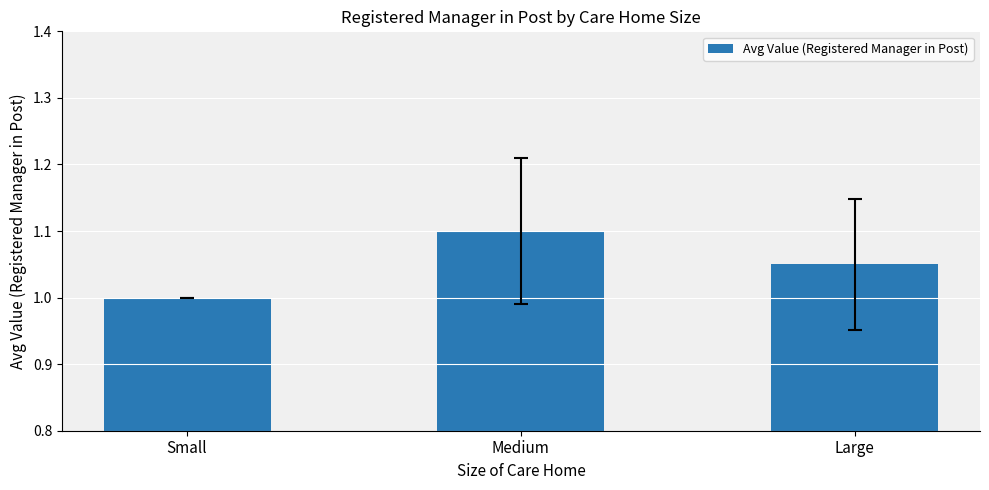

Does the chart contain stacked bars?

No